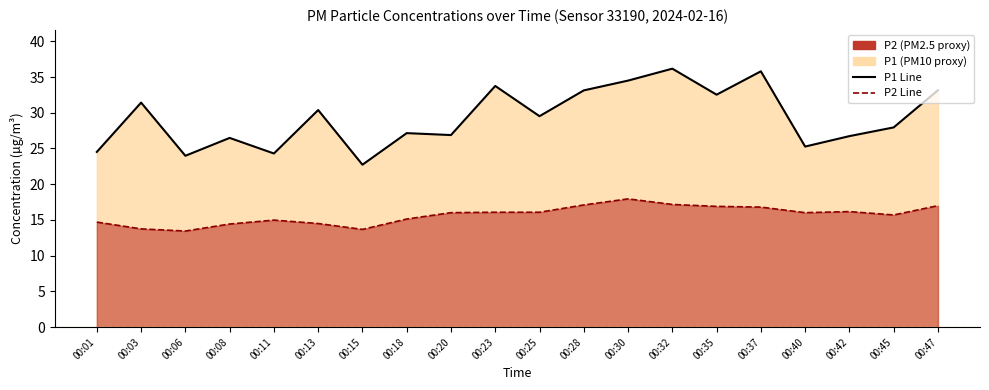

What is the minimum value shown in the chart?

13.4